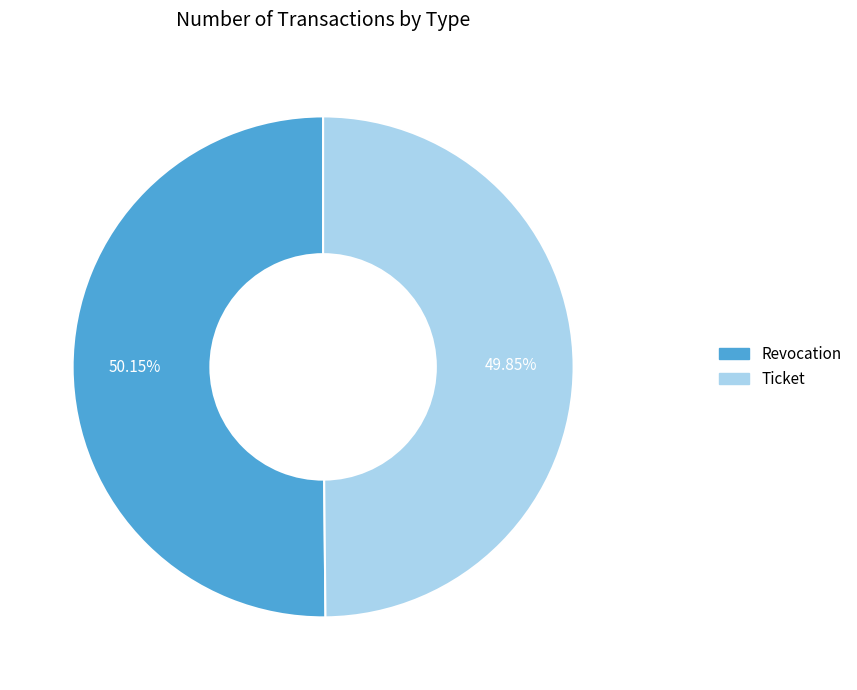

To the nearest percent, what is the average slice percentage?

50%